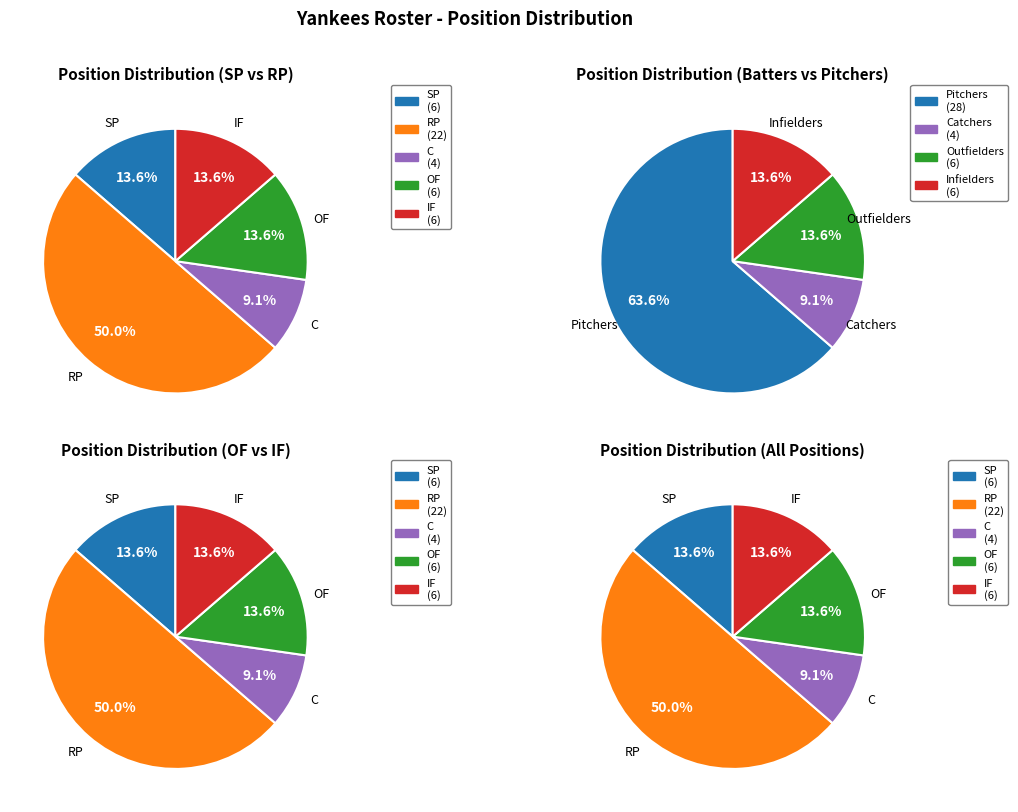

What portion of the pie excludes C?

90.9%